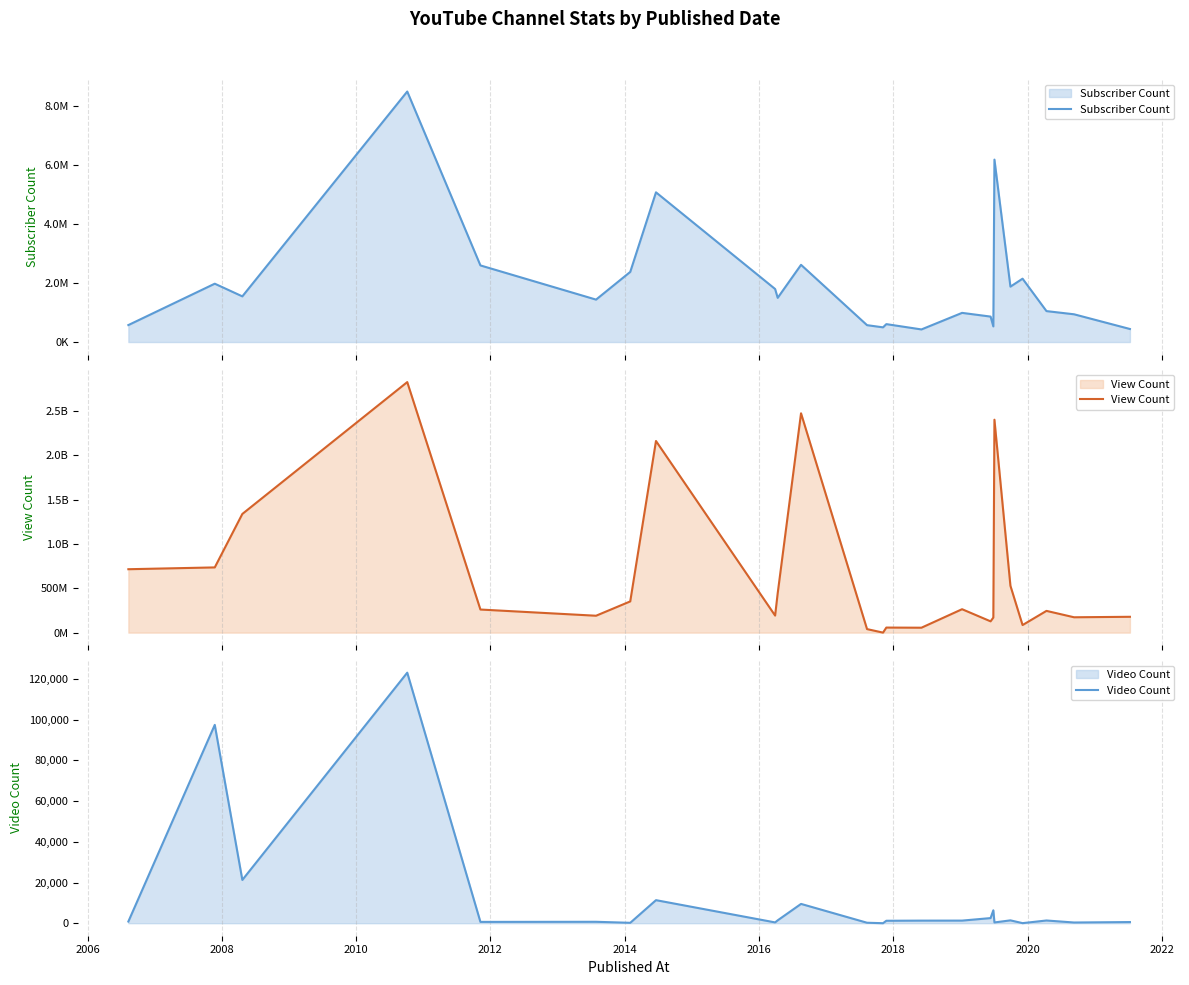

Rank the series by their maximum value, from lowest to highest.

Video Count, Subscriber Count, View Count